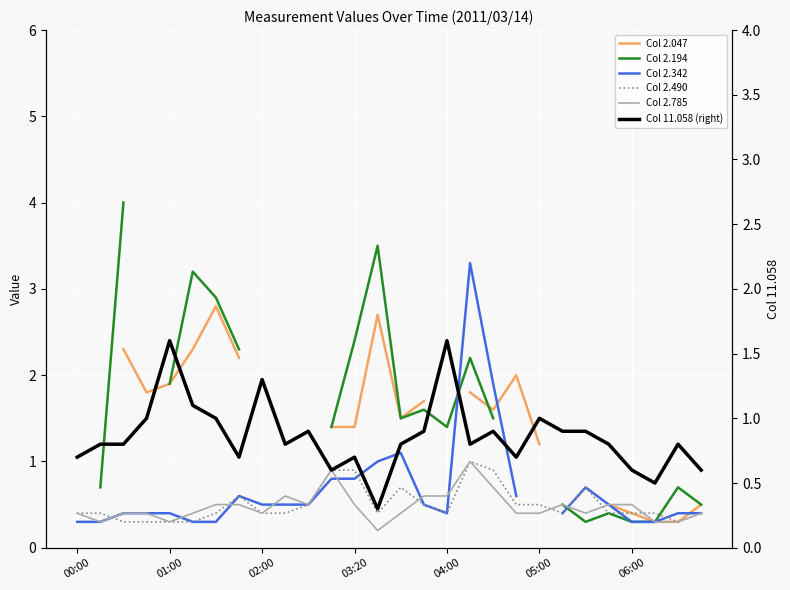

Where do Col 2.047 and Col 2.342 first cross each other?

18 and 19